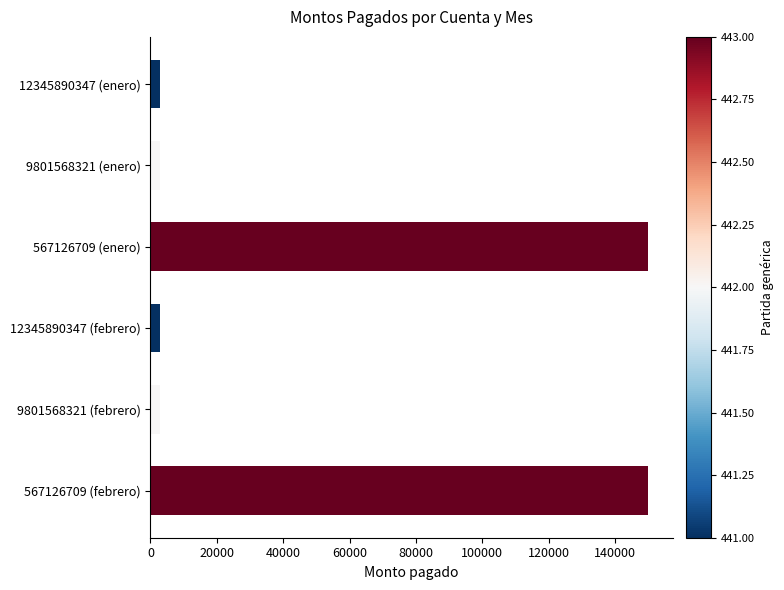

What is the difference between the maximum and minimum values?

147000